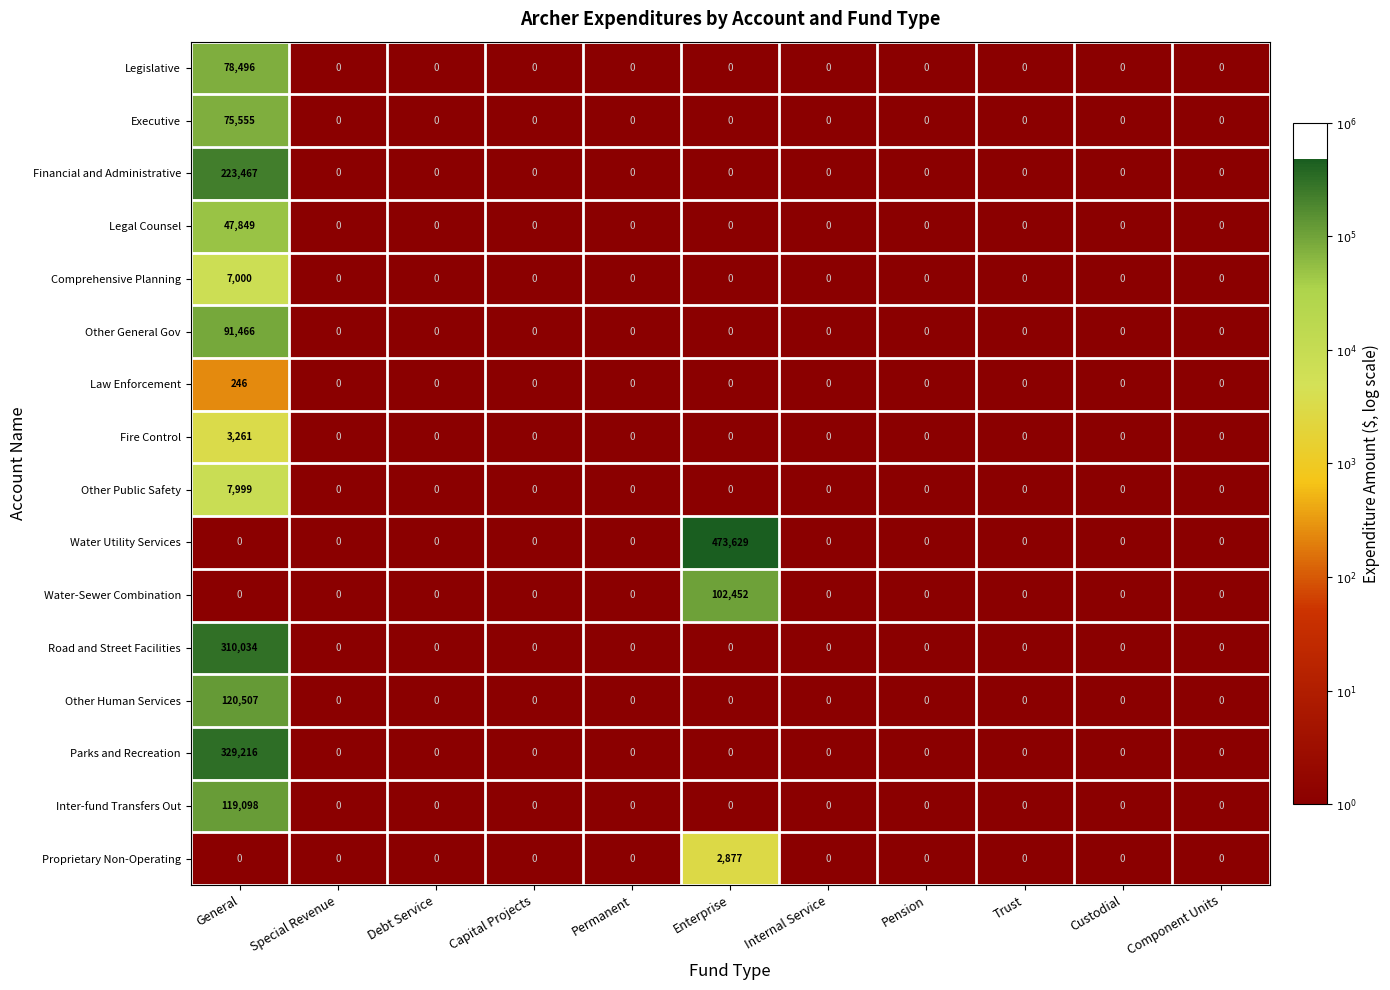

At which category is the sum across all series the highest?

General